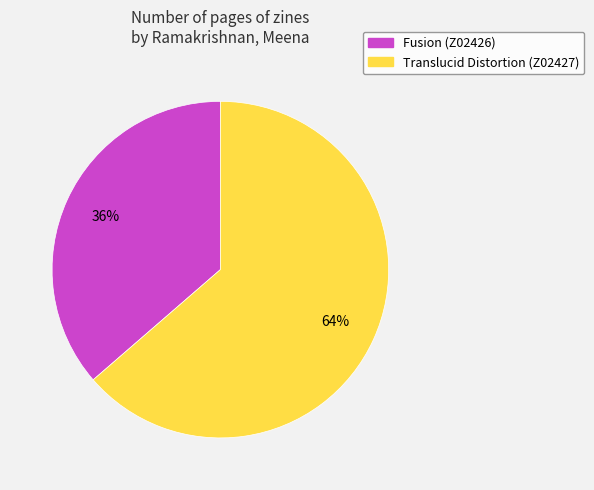

Is there any slice that represents more than half of the pie?

Yes